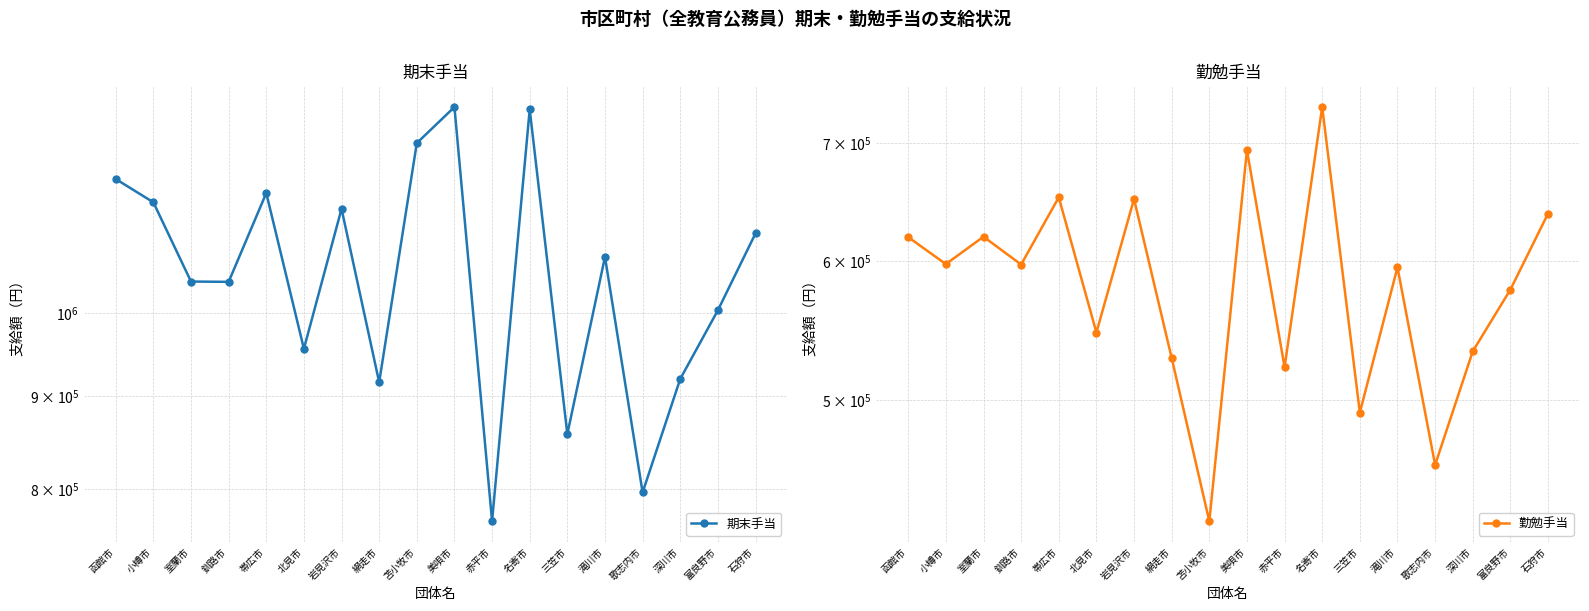

List the series in order of their peak value, highest first.

期末手当, 勤勉手当